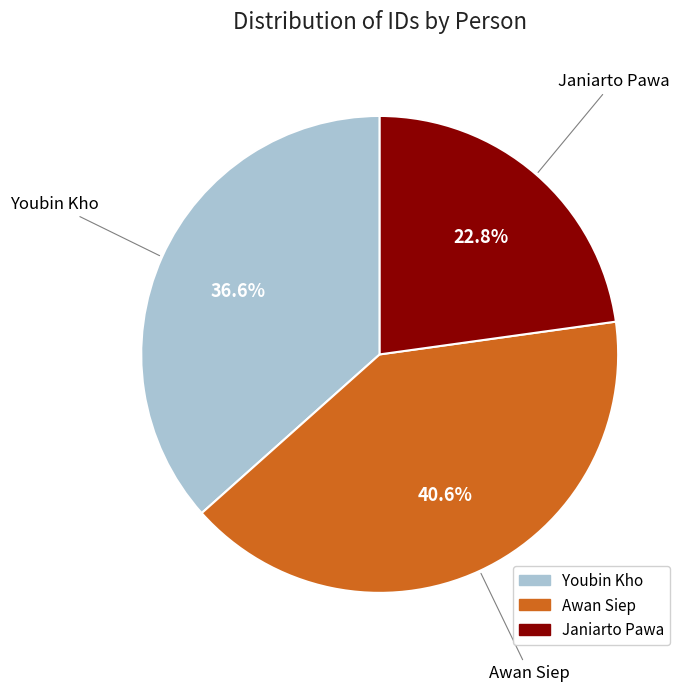

What percentage is the Janiarto Pawa slice, to the nearest percent?

23%